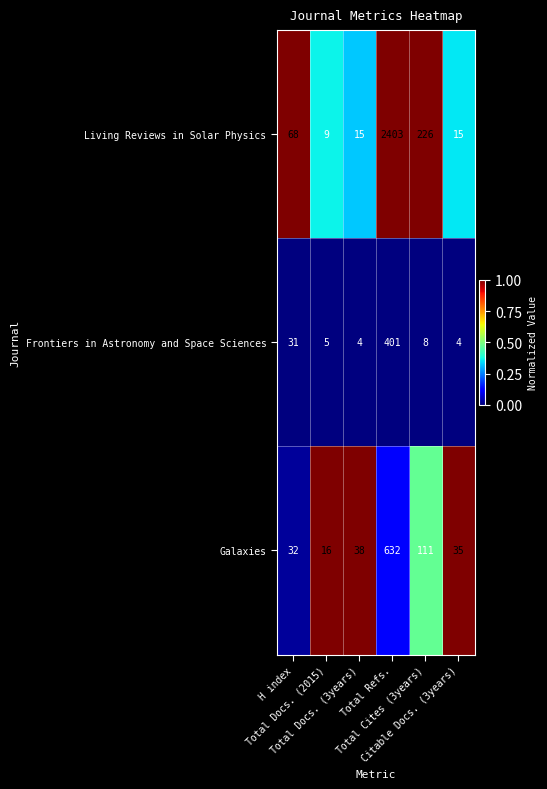

Rank the series by their maximum value, from lowest to highest.

Frontiers in Astronomy and Space Sciences, Galaxies, Living Reviews in Solar Physics